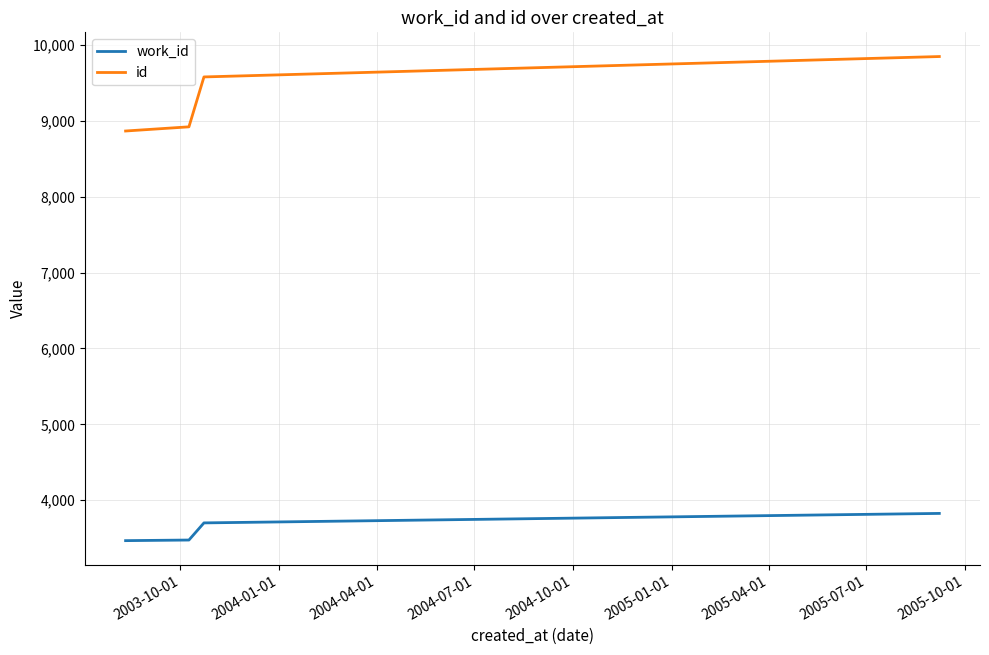

Which series has the widest spread of values?

id